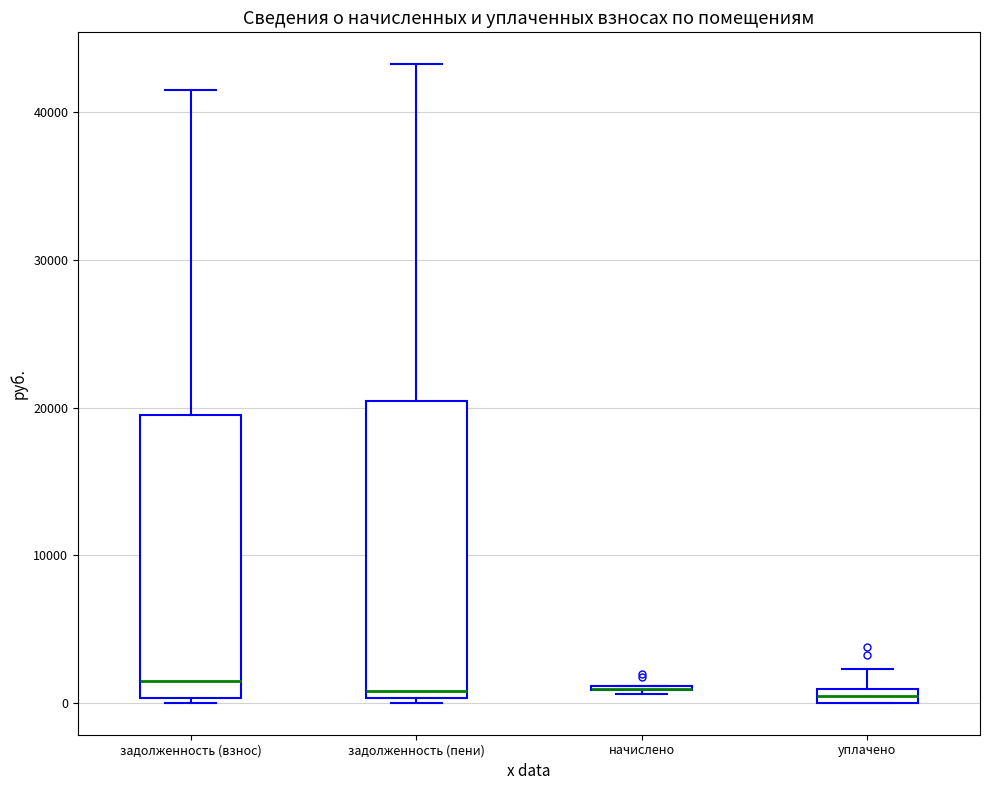

Where is the upper edge of the box for задолженность (пени) on the y-axis? The values are not printed on the chart, so give them approximately, as read against the axis.

20000